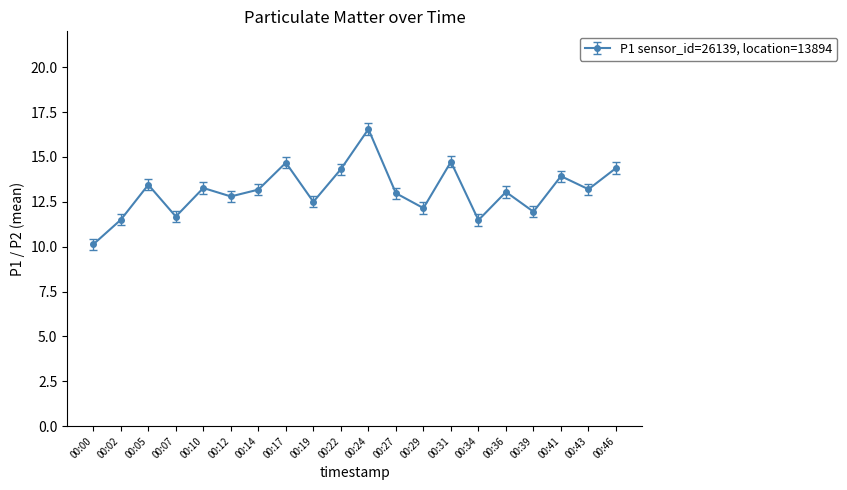

What is the value of the 20th point from the left?

14.4